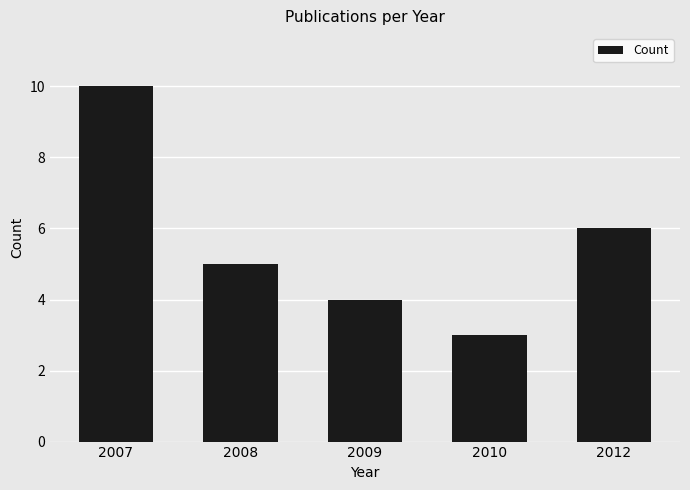

Rank the categories by value from lowest to highest.

2010, 2009, 2008, 2012, 2007